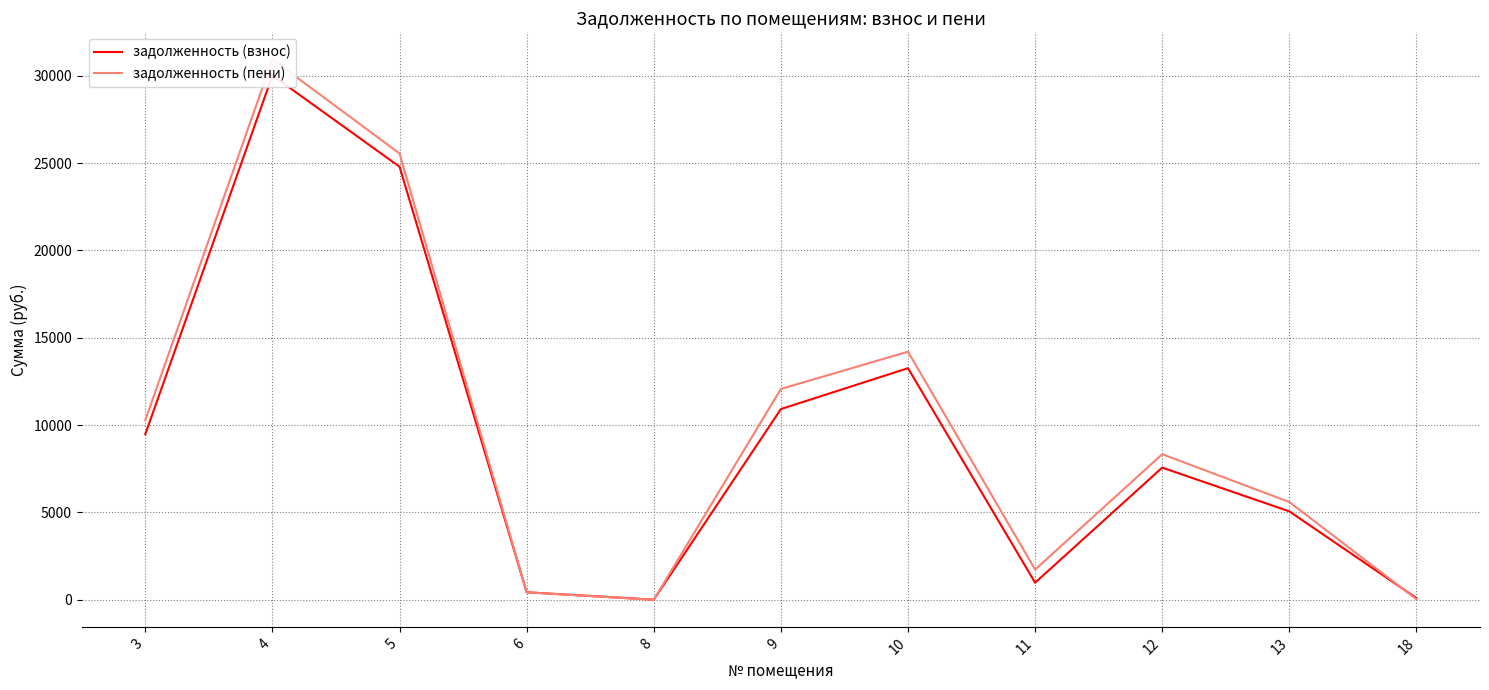

What is the difference between the maximum and second lowest values in the задолженность (пени) series?

30896.7